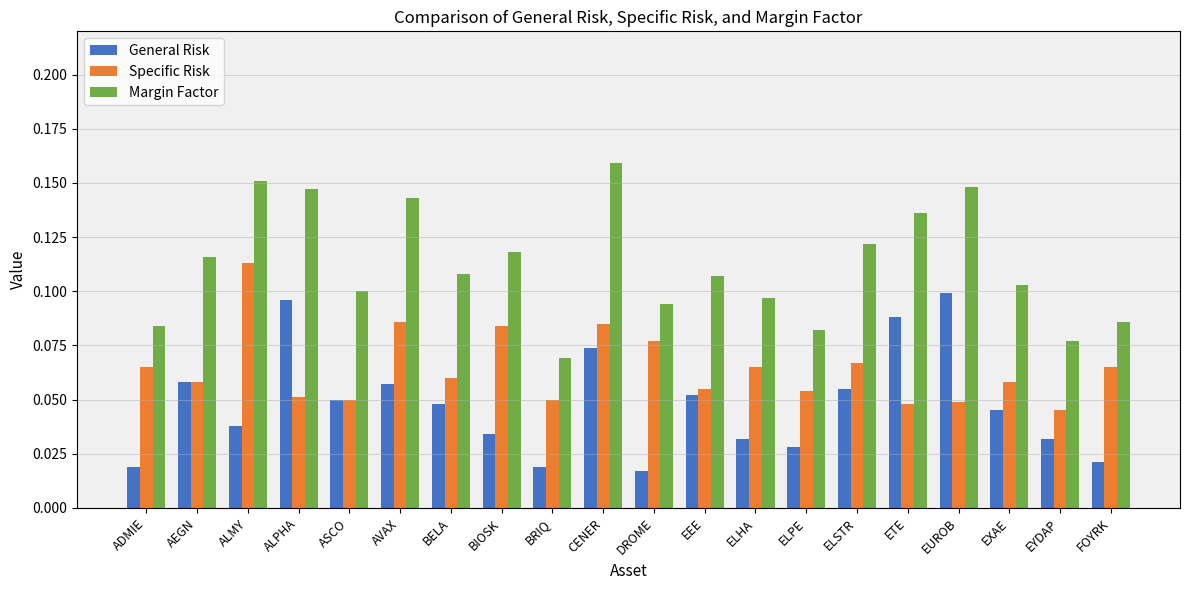

How many series are shown in this chart?

3